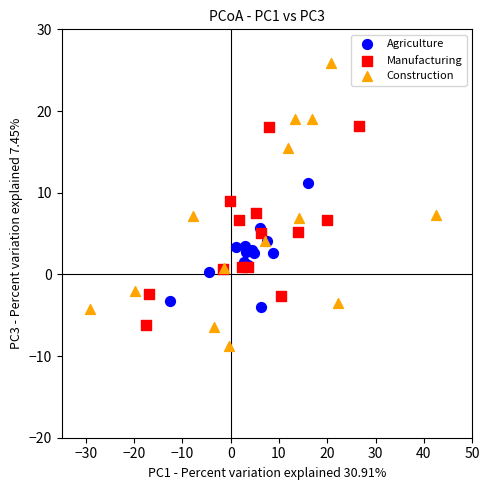

Which series contains the highest Y value?

Construction